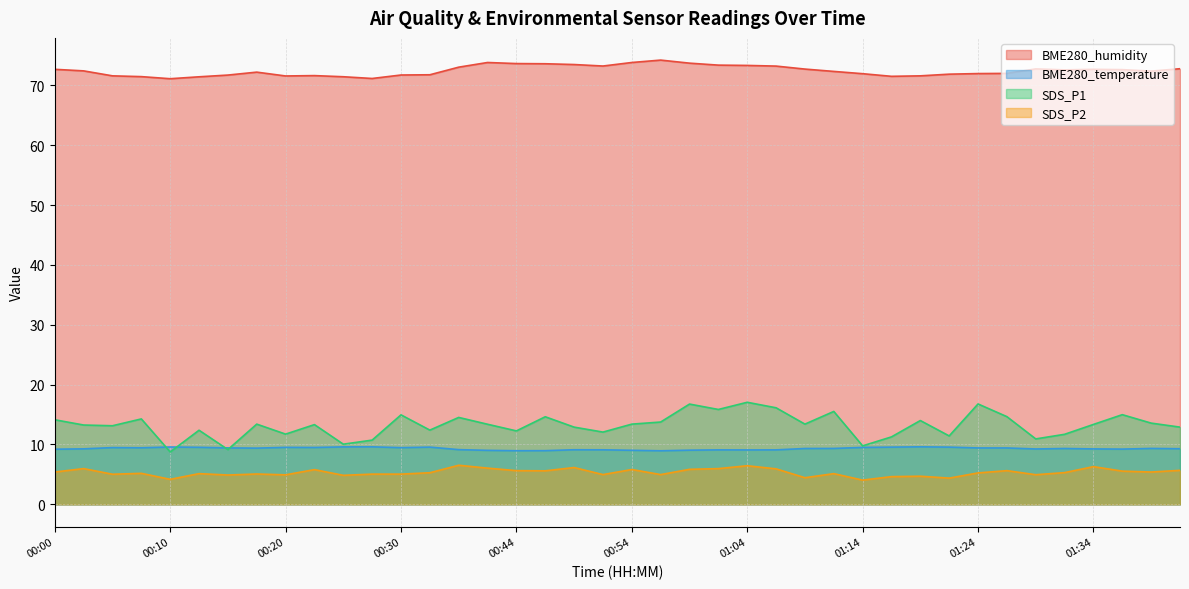

What is the minimum value for SDS_P2?

4.0